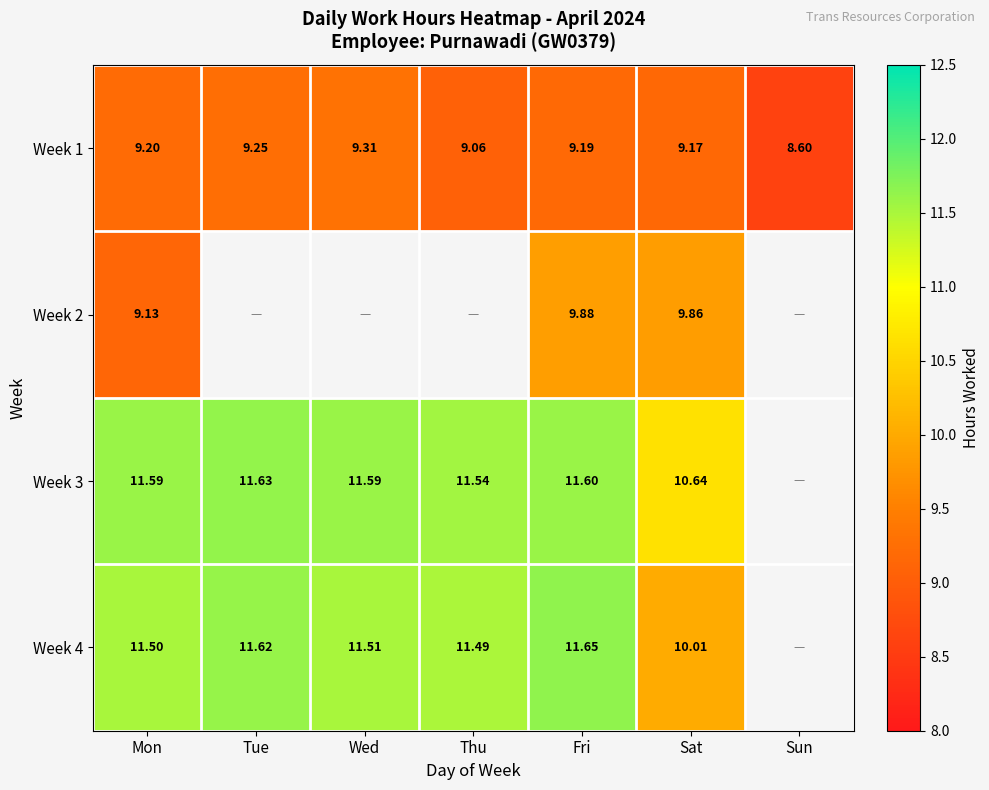

At which label does Week 1 first exceed 9?

Mon